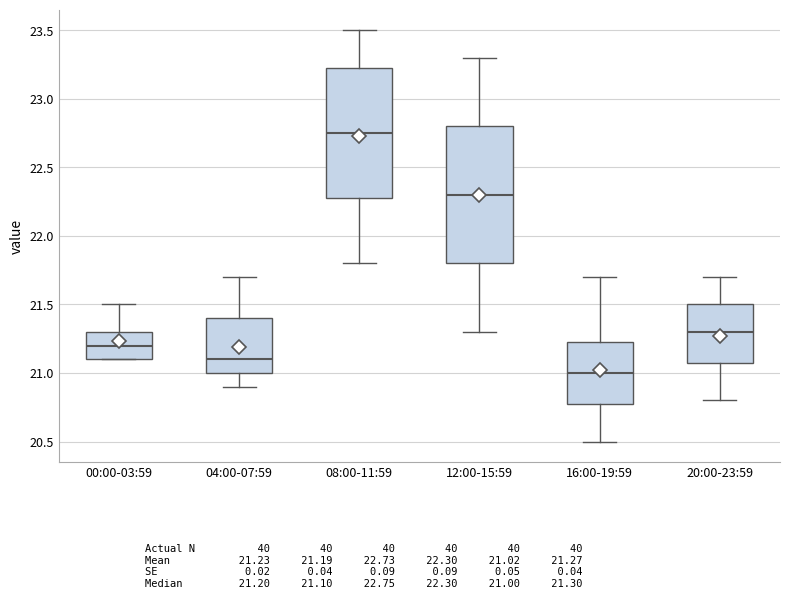

Reading left to right, read every box against the y-axis: the position of its median line, the range the box covers, and the ends of its whiskers. The values are not printed on the chart, so give them approximately, as read against the axis.

00:00-03:59: median 21.20, box 21.10 to 21.30, whiskers 21.10 to 21.50
04:00-07:59: median 21.10, box 21.00 to 21.40, whiskers 20.90 to 21.70
08:00-11:59: median 22.75, box 22.30 to 23.25, whiskers 21.80 to 23.50
12:00-15:59: median 22.30, box 21.80 to 22.80, whiskers 21.30 to 23.30
16:00-19:59: median 21.00, box 20.80 to 21.25, whiskers 20.50 to 21.70
20:00-23:59: median 21.30, box 21.10 to 21.50, whiskers 20.80 to 21.70